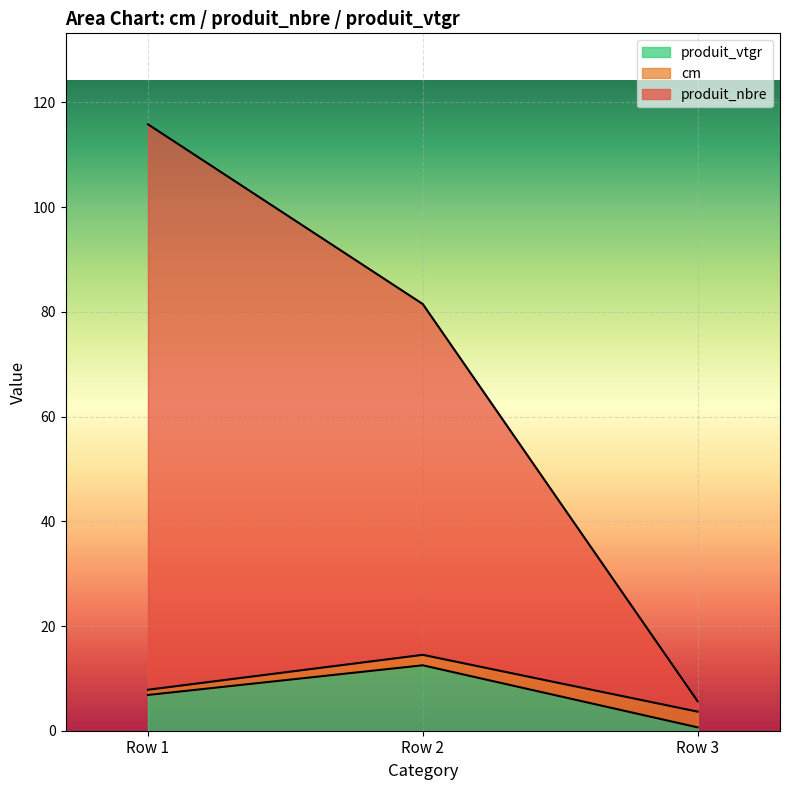

True or false: produit_vtgr has a value of 0.6 at Row 3.

True